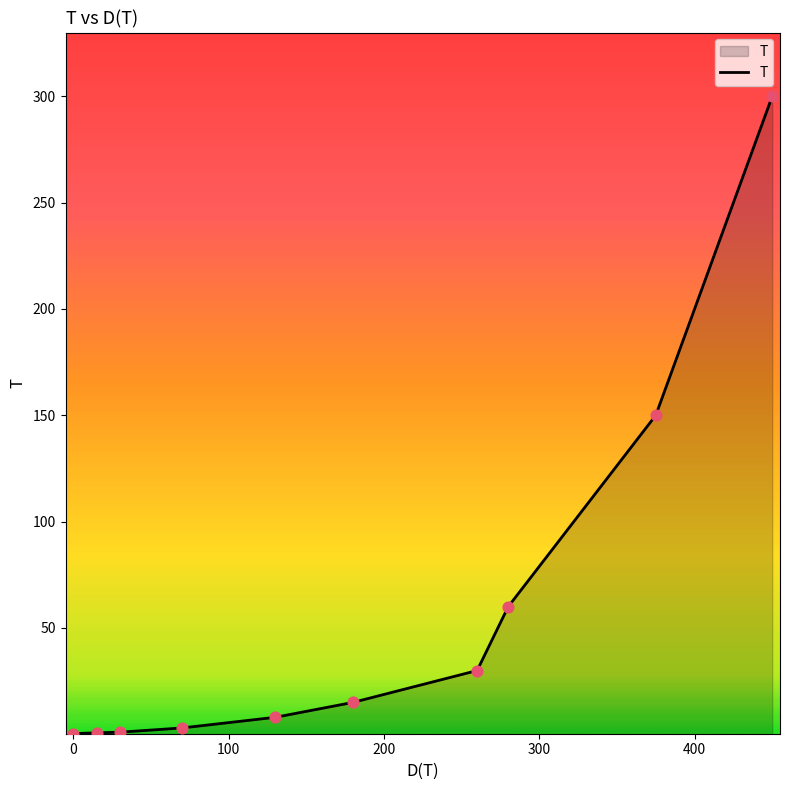

What is the difference between the maximum and minimum values?

299.7